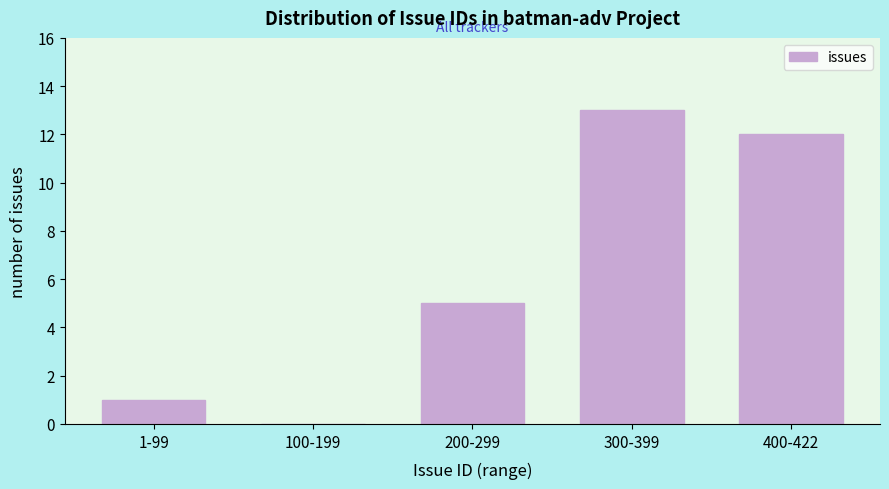

Reading left to right, what are all the values shown in this chart?

1-99=1	100-199=0	200-299=5	300-399=13	400-422=12